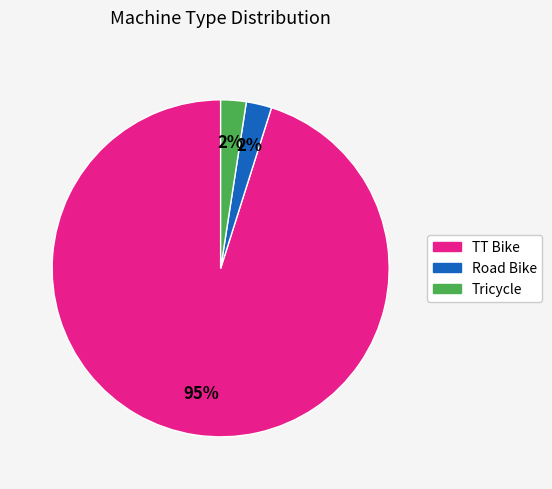

Is it true that Road Bike is 2% of the pie?

True